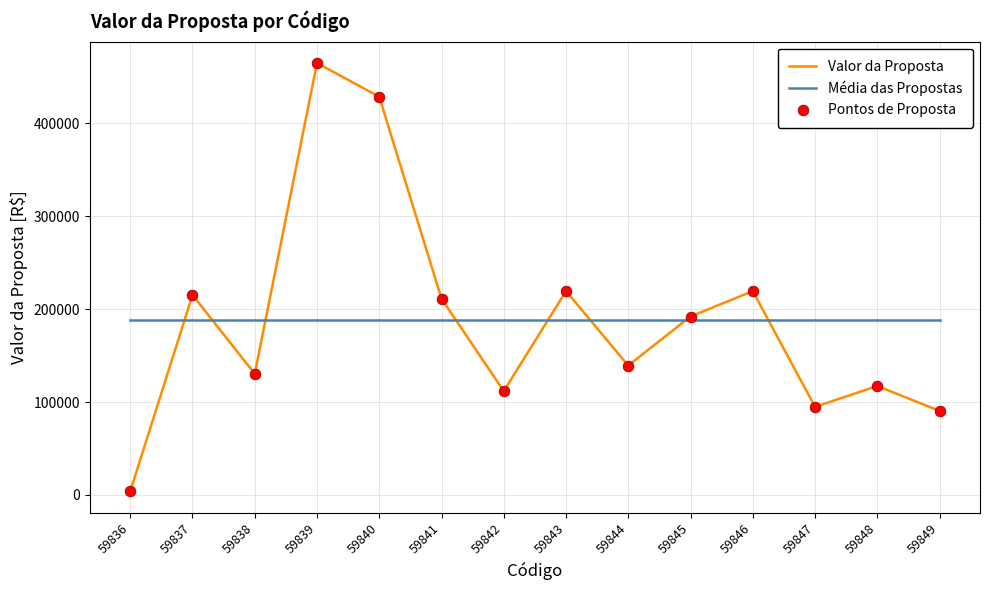

Is the value of Média das Propostas at 59836 greater than the value of Valor da Proposta at 59841?

No